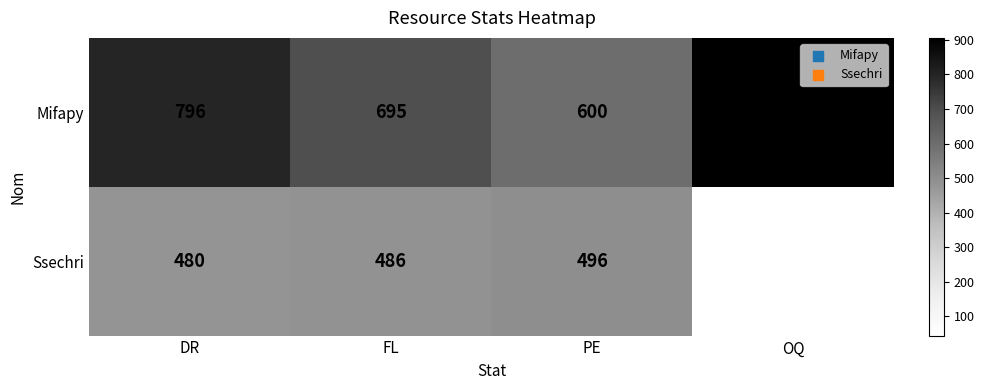

What is the difference between the Ssechri values at PE and FL?

10